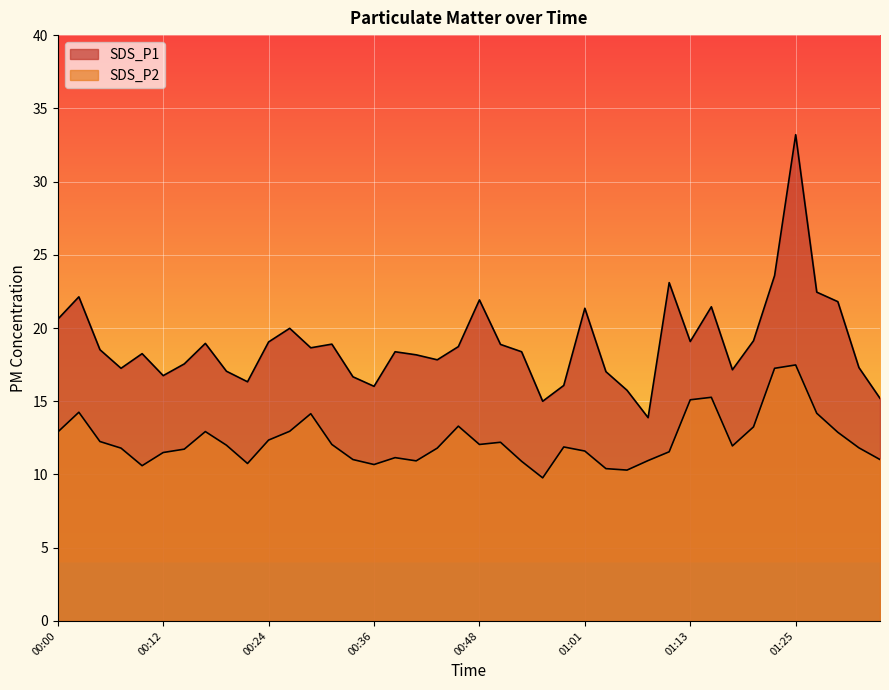

At which label does SDS_P2 reach its peak?

01:25